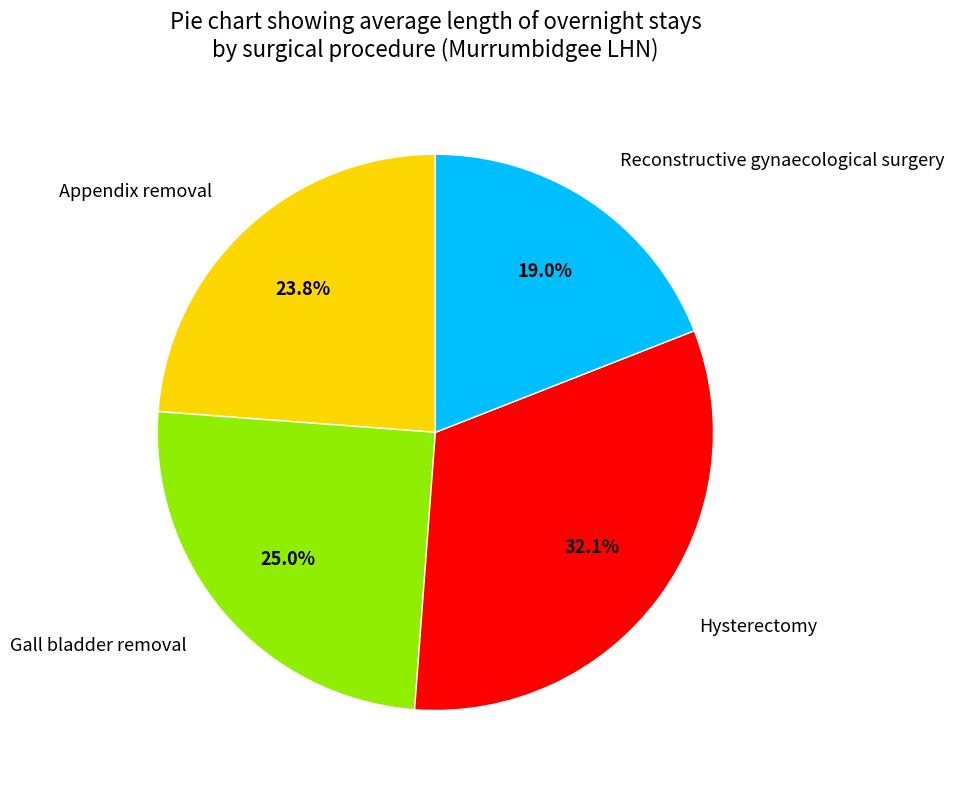

Does Gall bladder removal account for over 50% of the chart?

No